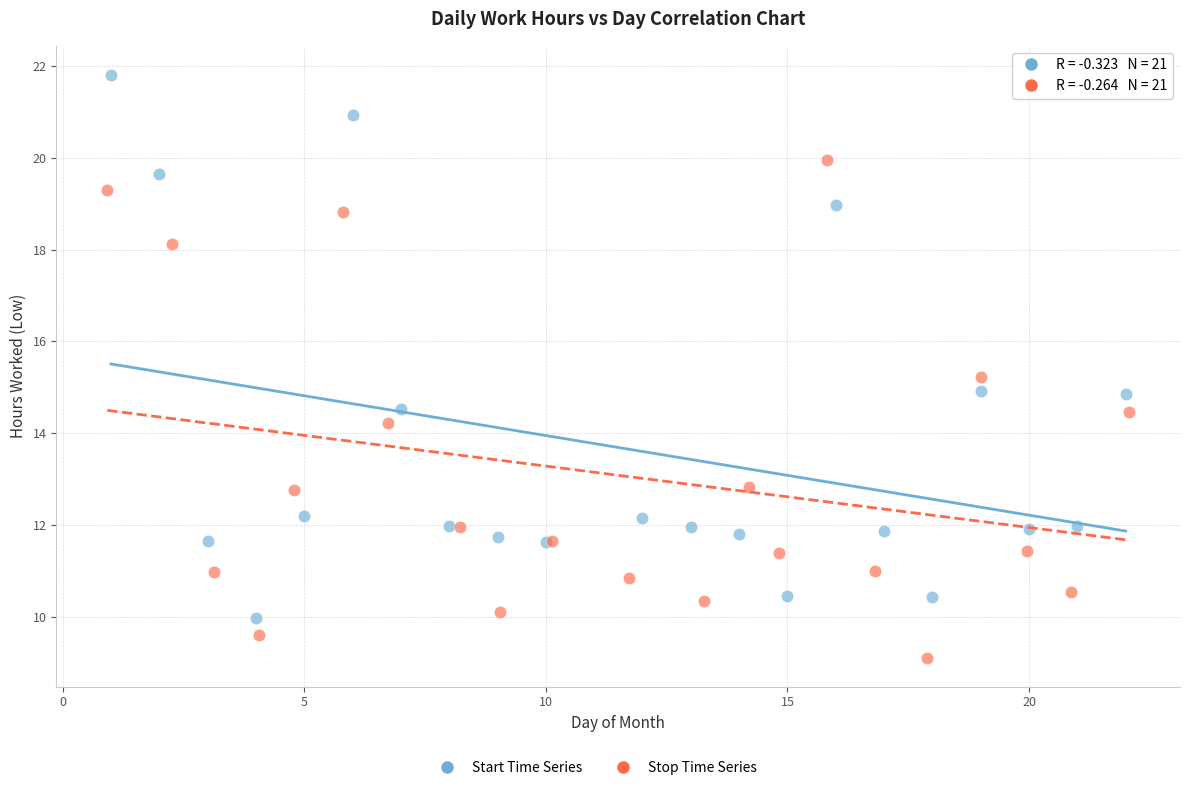

Which series contains the lowest Y value?

Stop Time Series